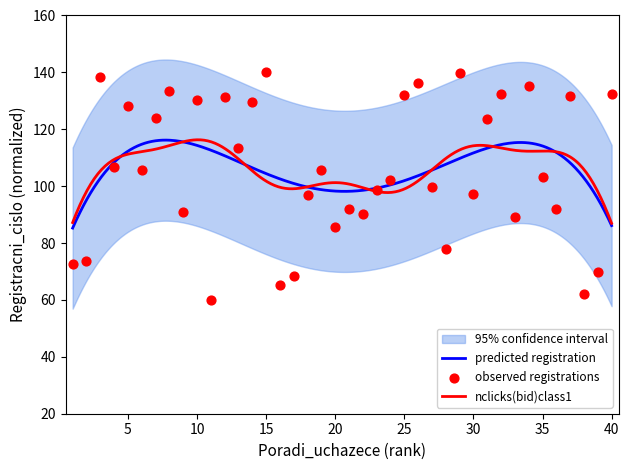

Between 4 and 27, which is larger?

4